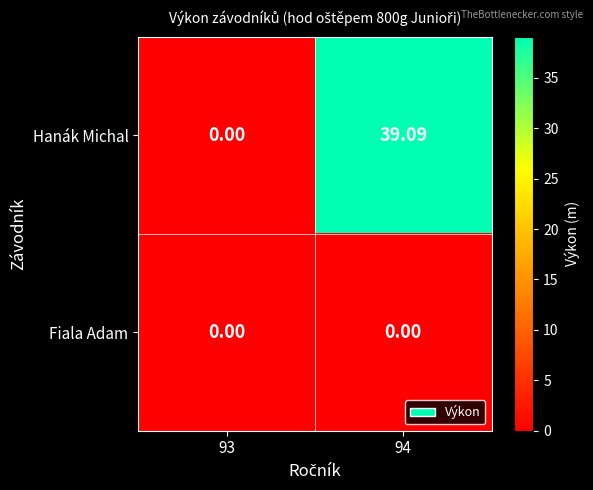

At which category is the sum across all series the highest?

94